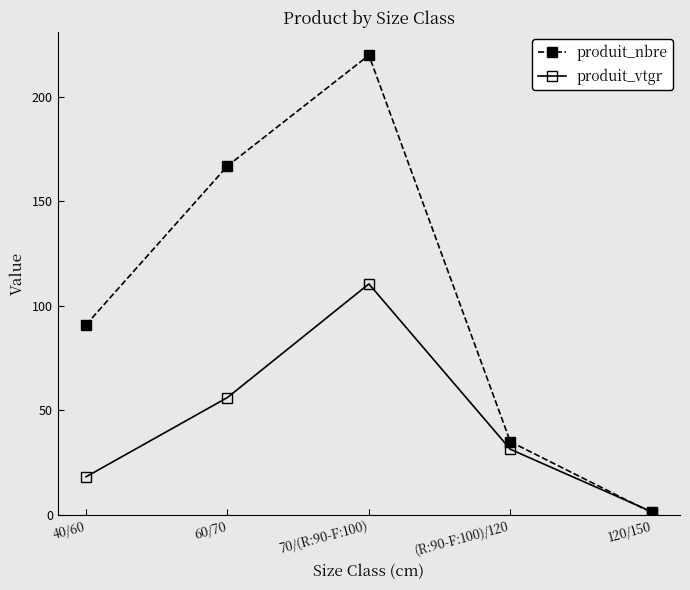

Which series changed the most between 70/(R:90-F:100) and (R:90-F:100)/120?

produit_nbre